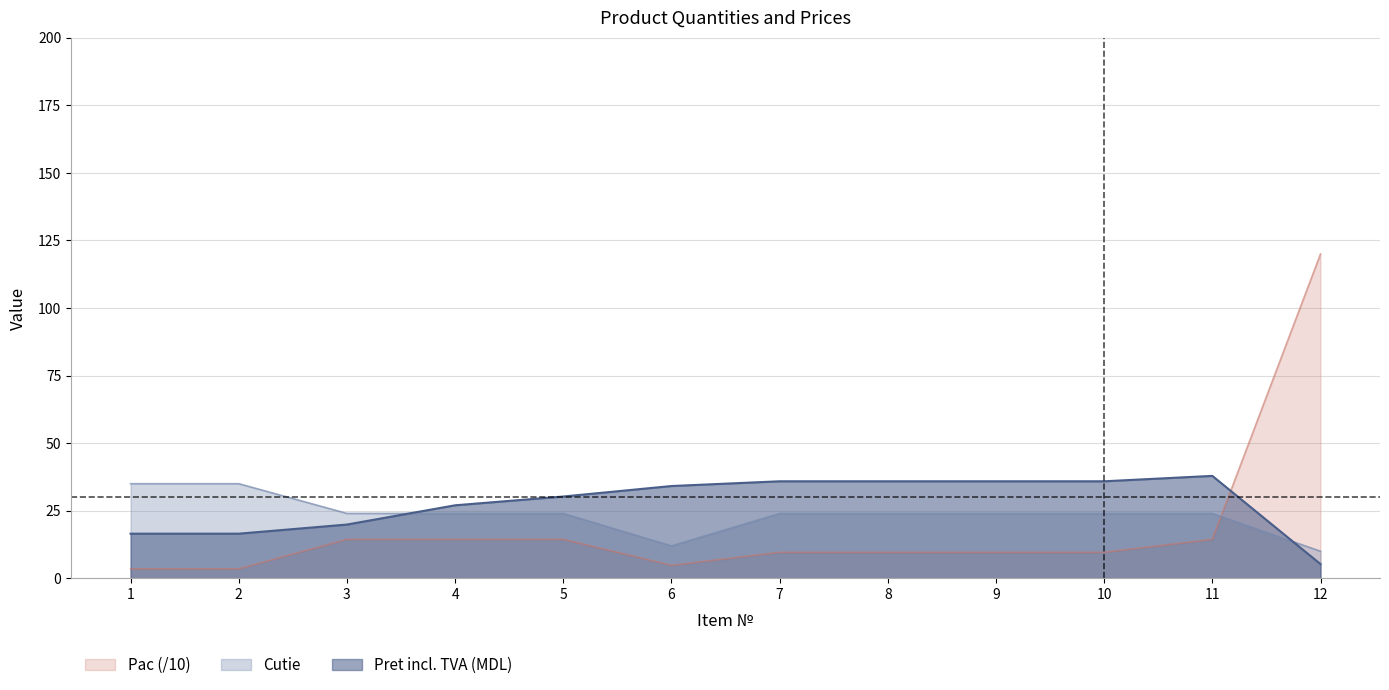

Which series has the widest spread of values?

Pac (/10)